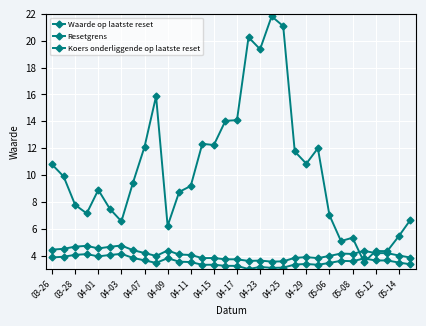

Count the number of data series in this chart.

3